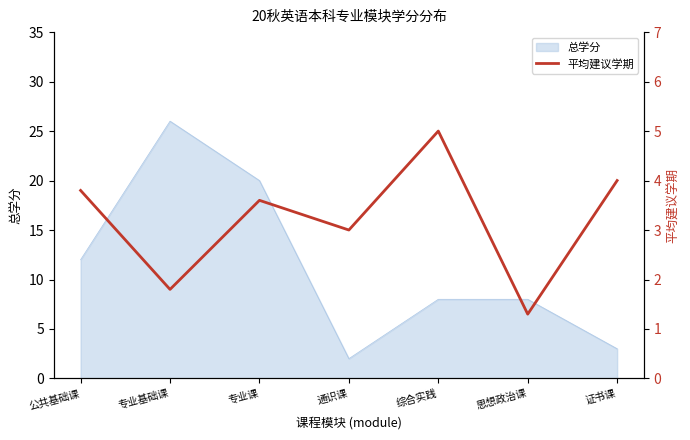

How many interior local peaks (higher than both neighbors) does the data have?

2